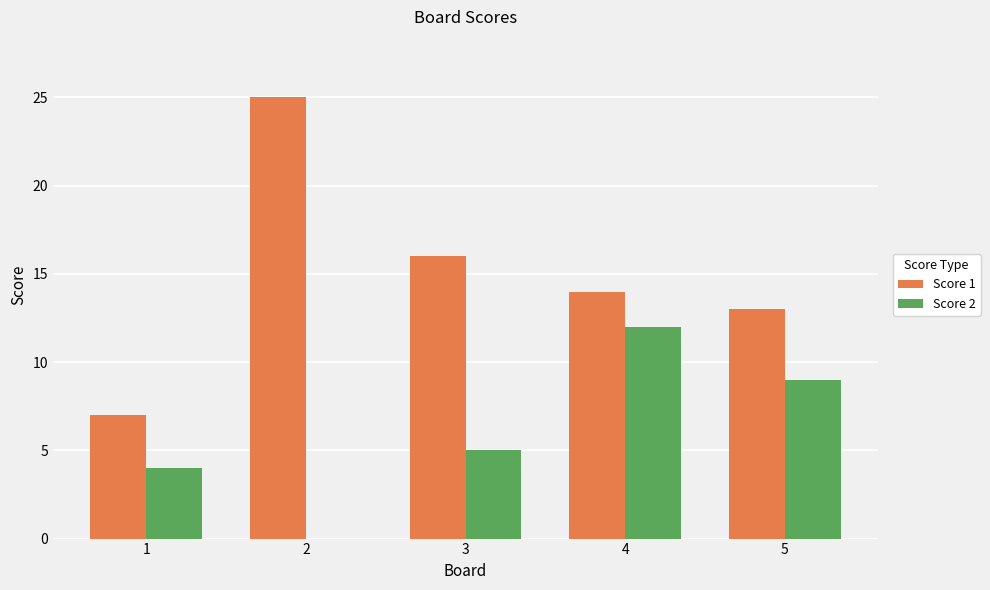

At which label does Score 1 reach its peak?

2